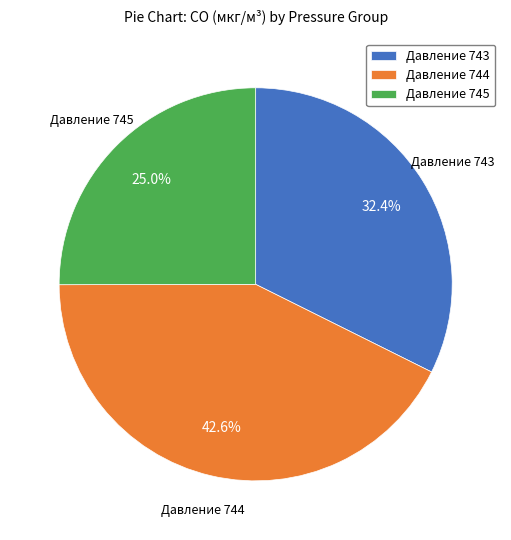

Is there a majority slice in this chart?

No